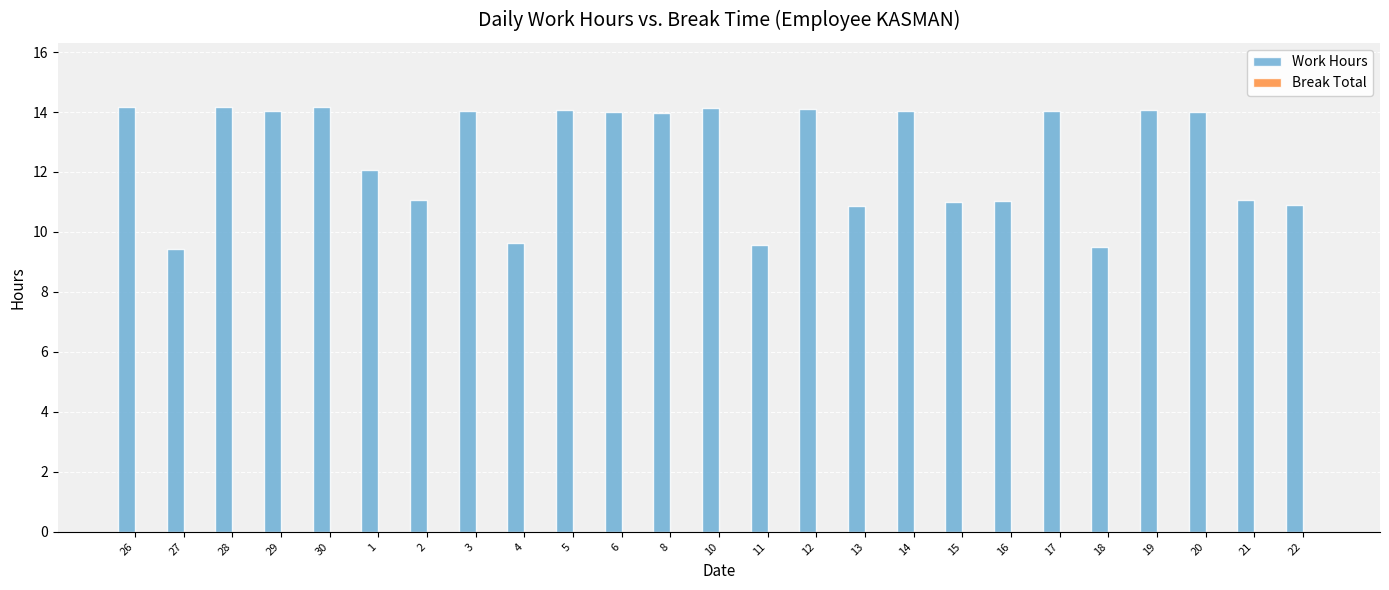

What position from the right is 21?

2